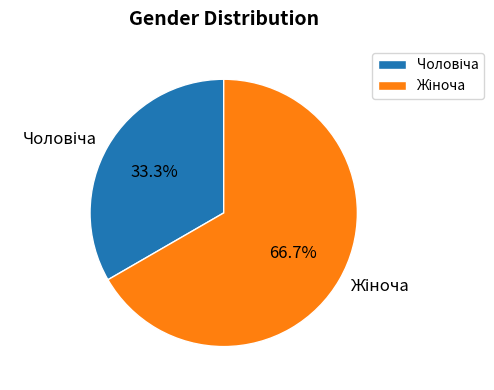

Is there any slice that represents more than half of the pie?

Yes